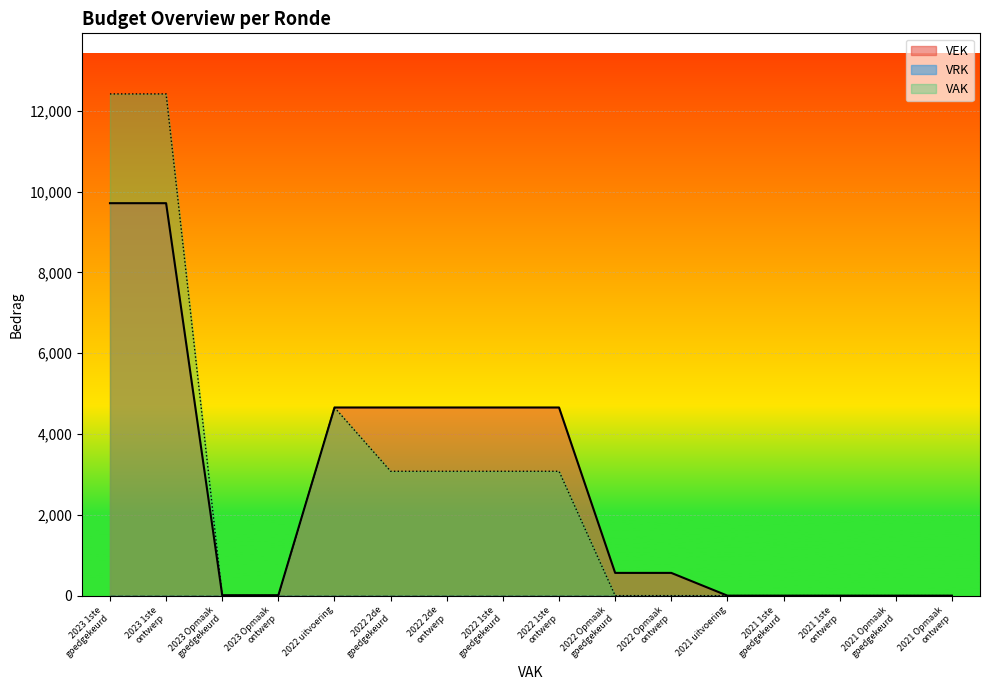

What is the greatest value displayed?

12421